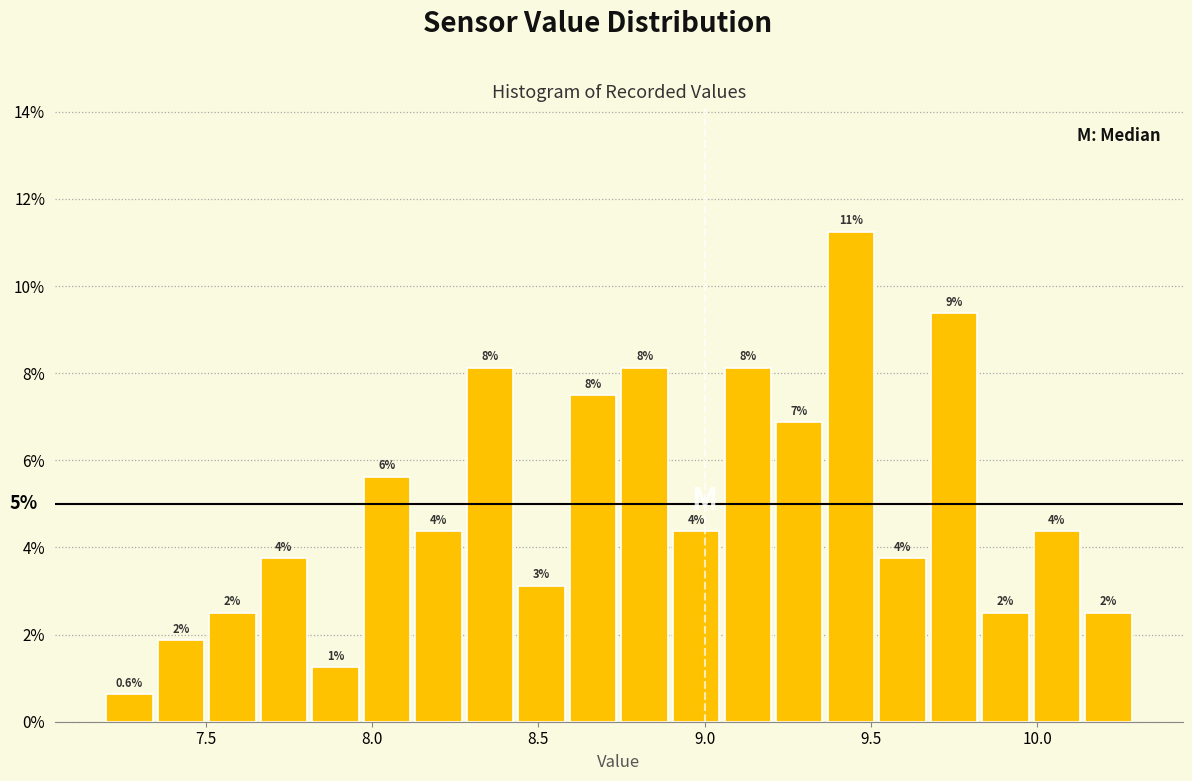

Read against the x-axis, roughly where is the centre of the tallest bar?

9.45